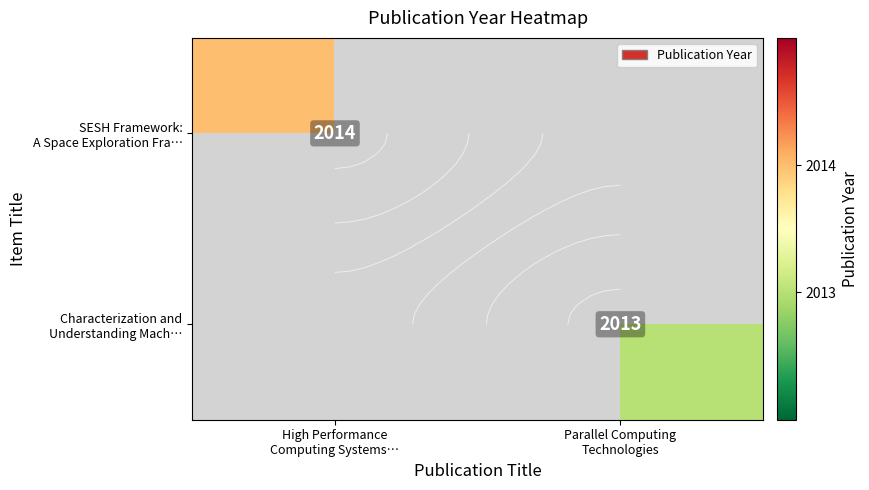

Read the SESH Framework: A Space Exploration Fra… value at High Performance Computing Systems….

2014.0